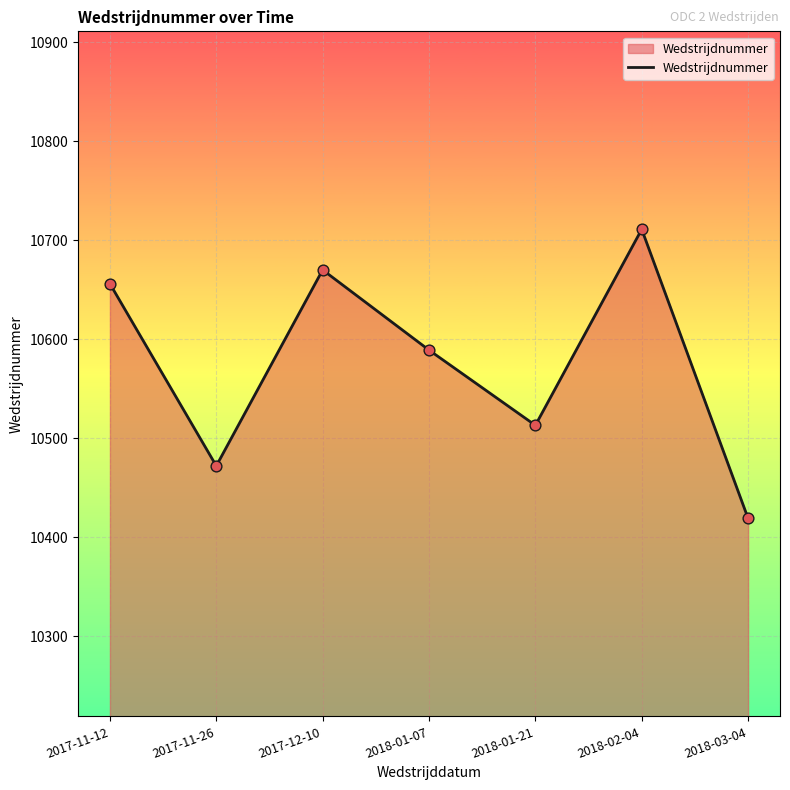

What is the ratio of the value at 2018-01-07 to the value at 2018-01-21?

1.0